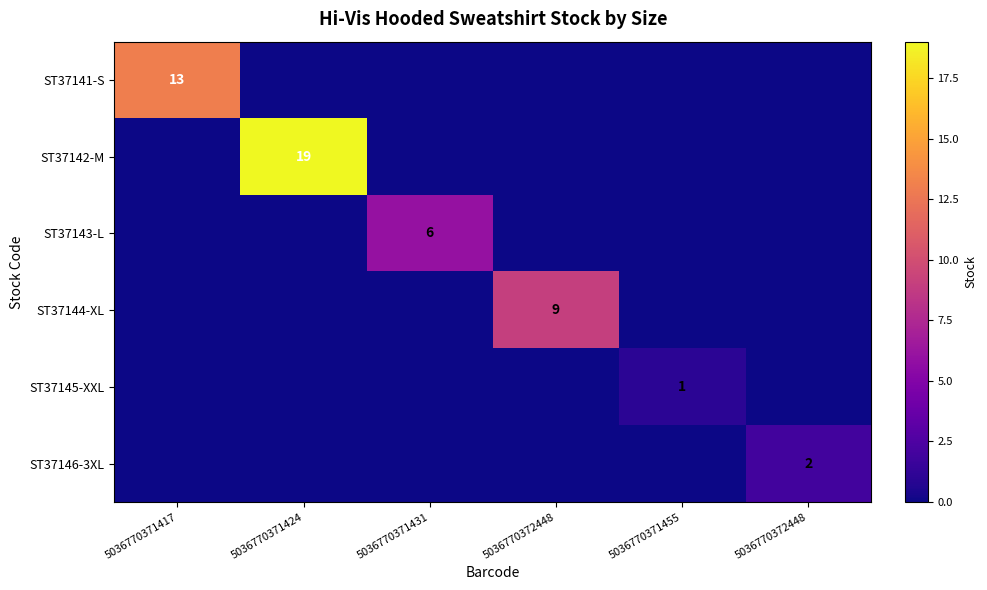

Is the value of ST37145-XXL at 5036770371431 greater than the value of ST37146-3XL at 5036770372448?

No